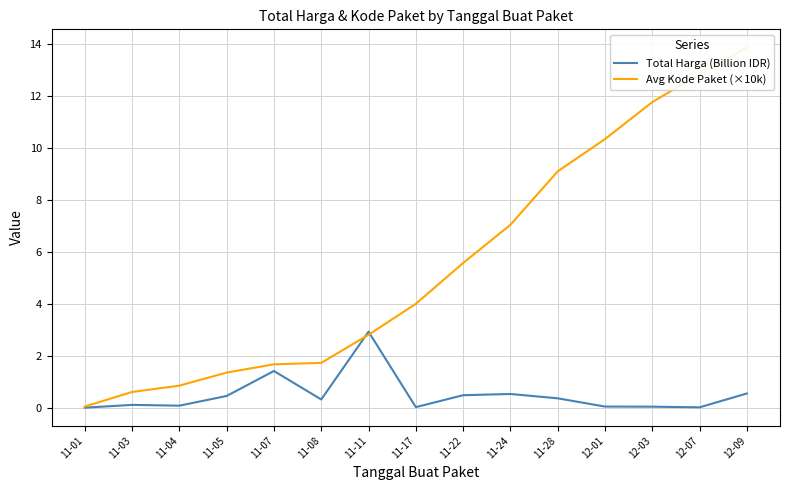

Is it true that Total Harga (Billion IDR) equals 0.0 at 12-07?

False